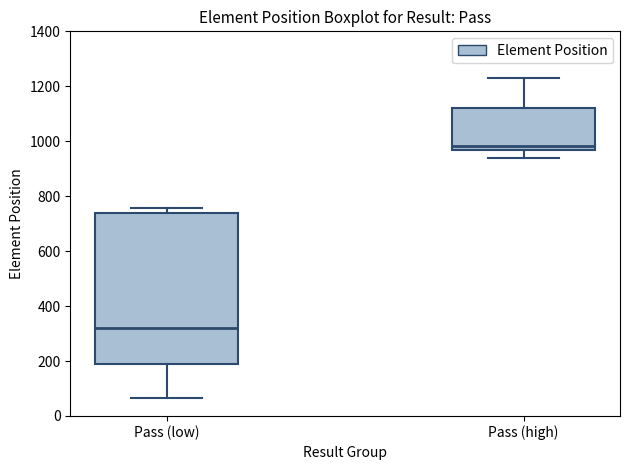

Where does the lower whisker of the box for Pass (high) end on the y-axis? The values are not printed on the chart, so give them approximately, as read against the axis.

940